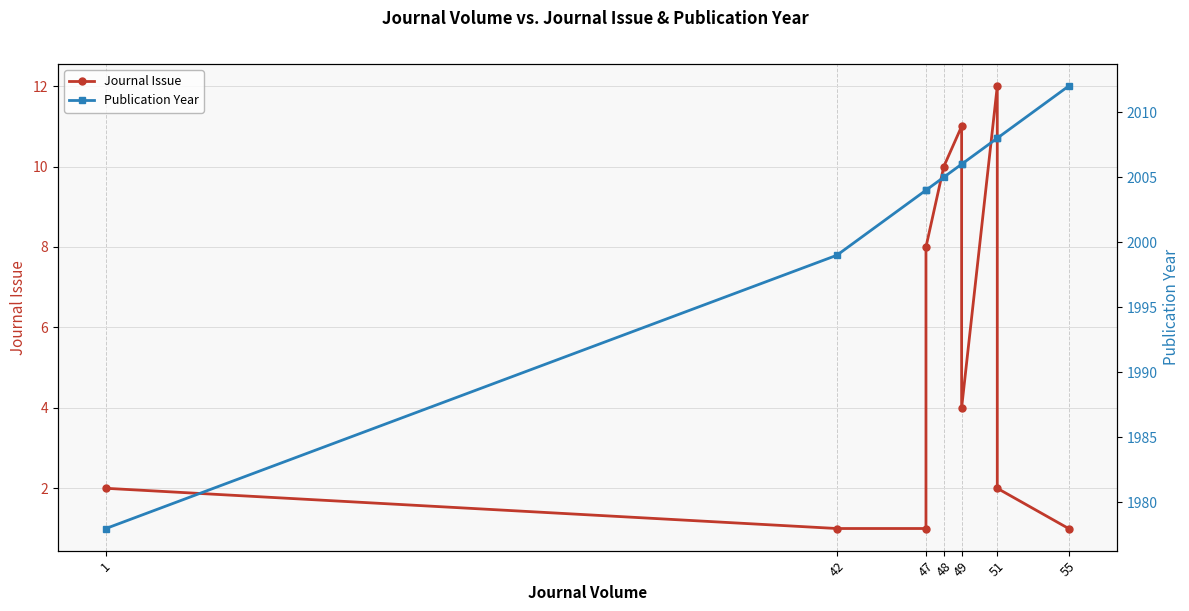

True or false: Publication Year and Journal Issue cross at least once.

False